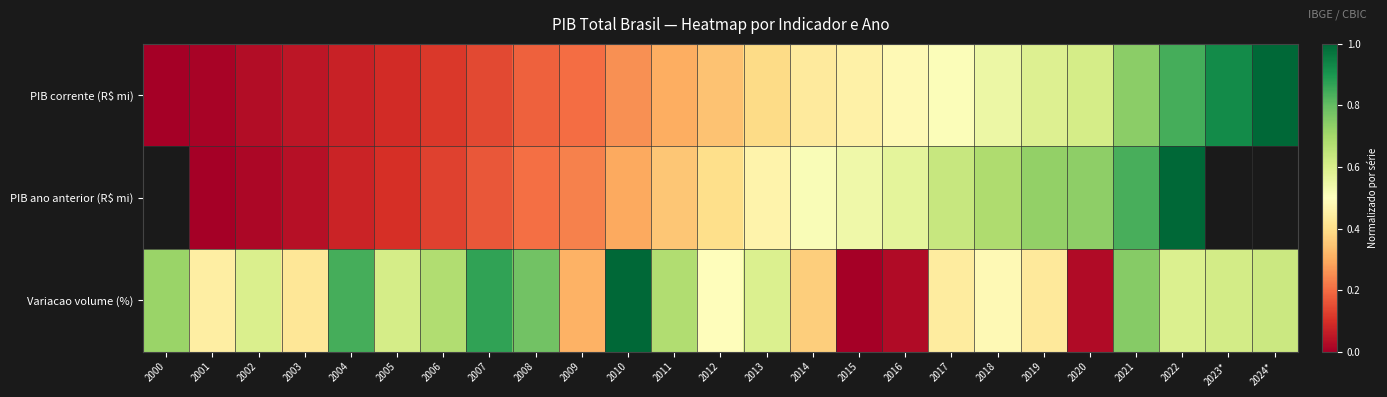

The value of Variacao volume (%) at 2012 is 0.5. True or false?

True